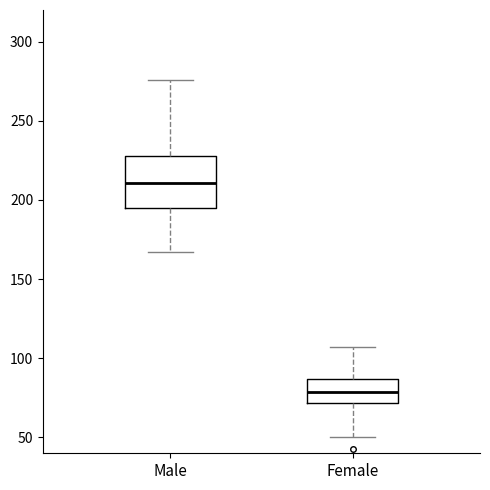

Where does the lower whisker of the box for Female end on the y-axis? The values are not printed on the chart, so give them approximately, as read against the axis.

50